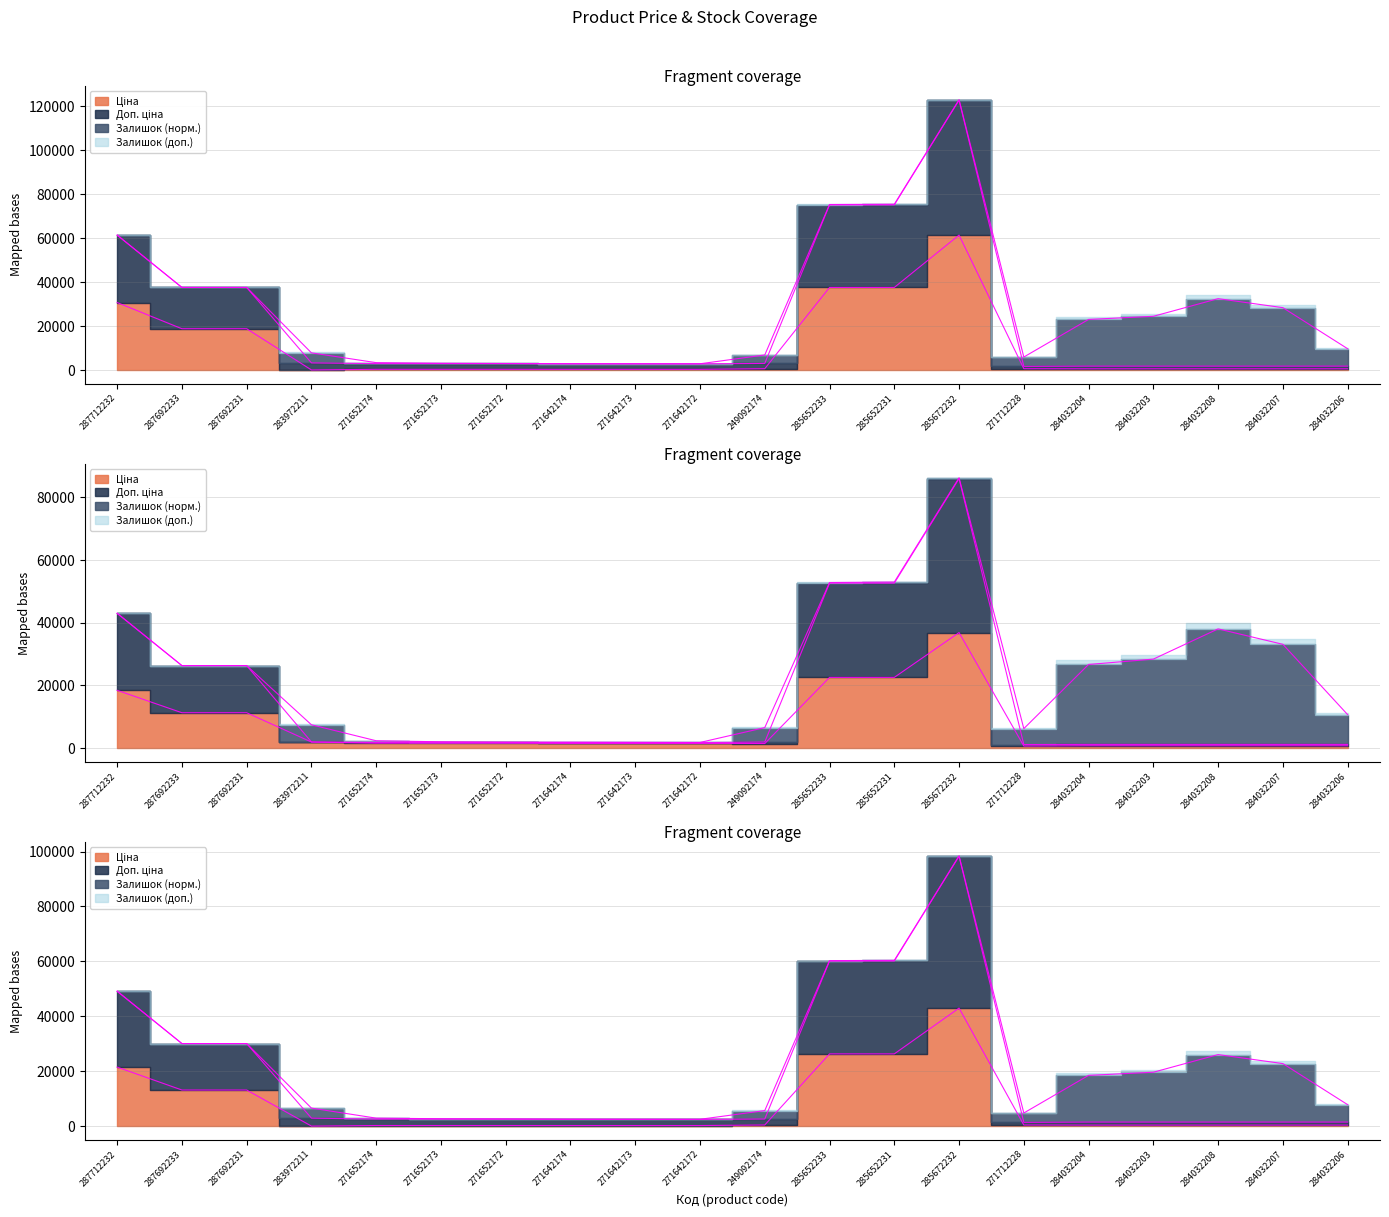

How many interior local valleys does the Ціна series have?

1